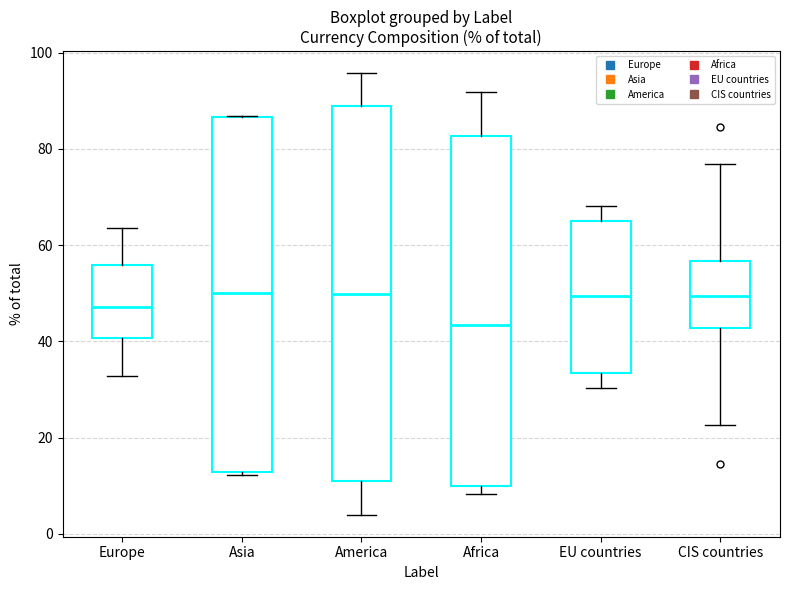

Reading left to right, transcribe this box plot: for each box, give where its median line is, the range the box spans, and where its two whiskers end, as read against the y-axis. The values are not printed on the chart, so give them approximately, as read against the axis.

Europe: median 48, box 40 to 56, whiskers 32 to 64
Asia: median 50, box 12 to 86, whiskers 12 to 86
America: median 50, box 10 to 88, whiskers 4 to 96
Africa: median 44, box 10 to 82, whiskers 8 to 92
EU countries: median 50, box 34 to 64, whiskers 30 to 68
CIS countries: median 50, box 42 to 56, whiskers 22 to 76